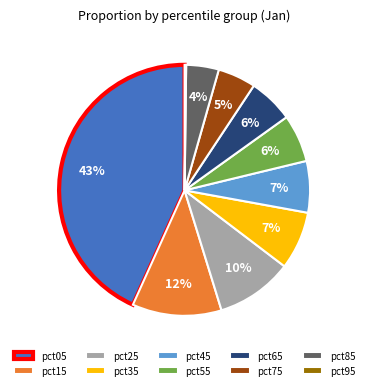

To the nearest percent, what portion does pct05 represent?

43%